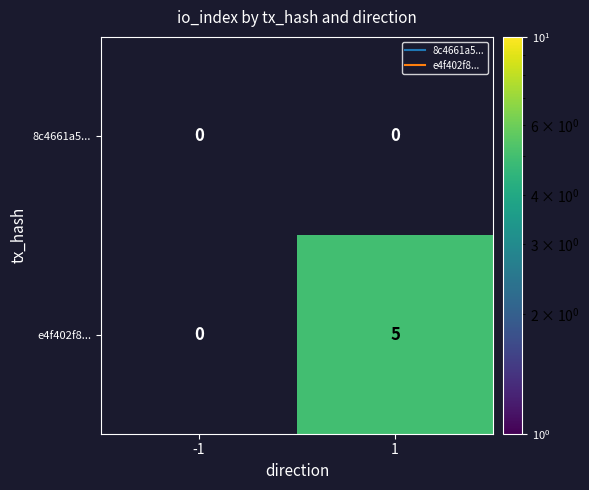

Reading left to right, extract all data points from this chart.

8c4661a5...: 0	0
e4f402f8...: 0	5